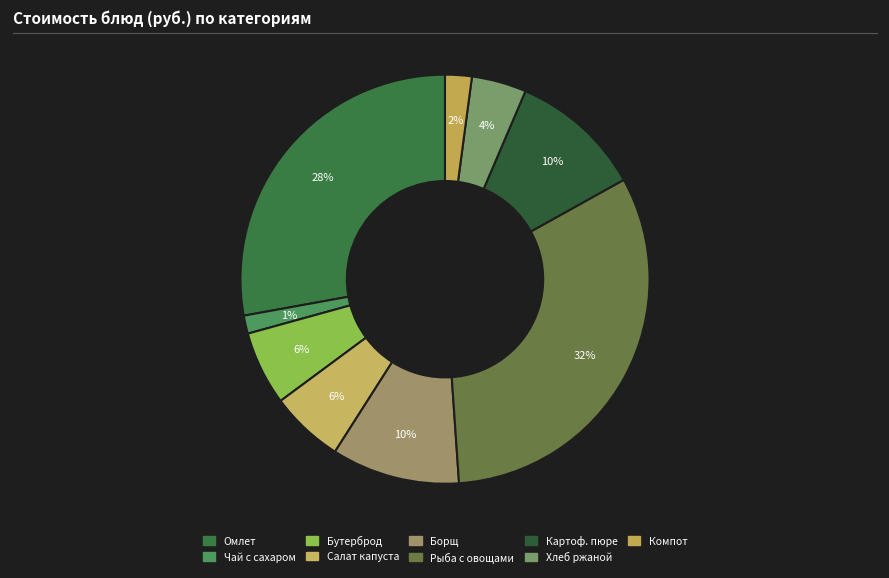

How many segments does this pie chart have?

9